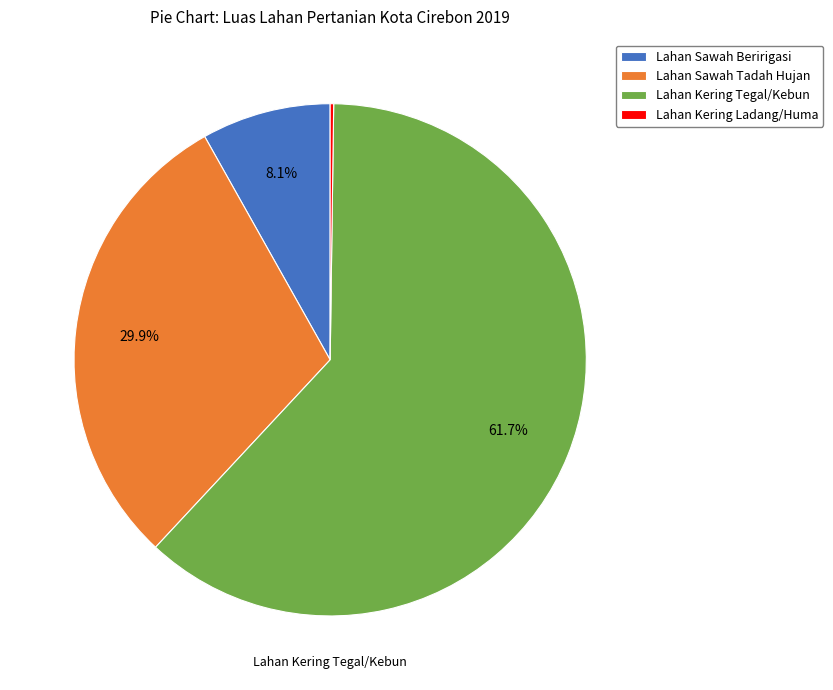

Is there a majority slice in this chart?

Yes